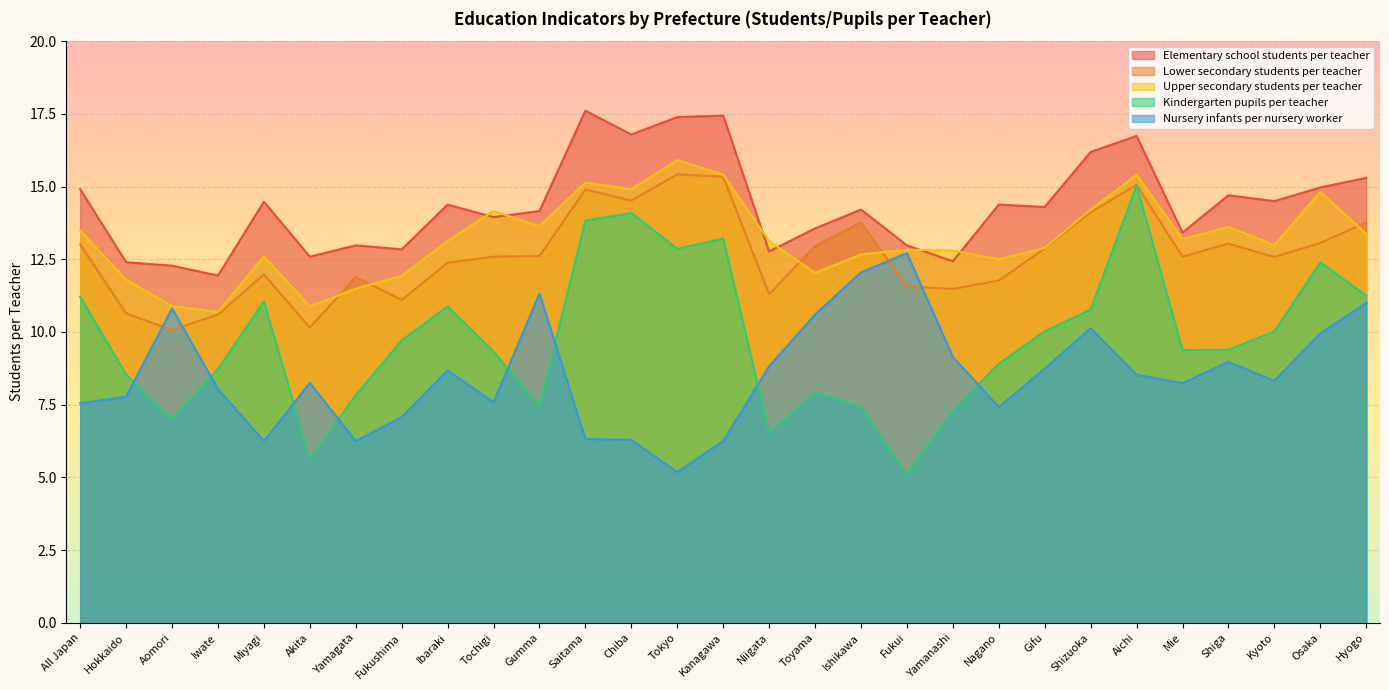

What is the highest value of the Upper secondary students per teacher series?

15.9